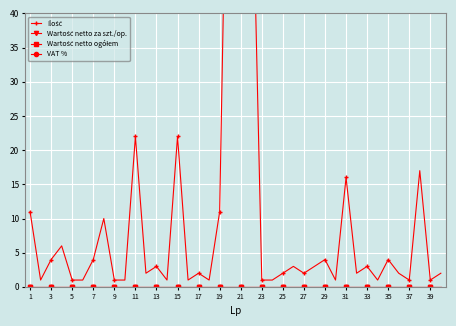

Rank the series at 25 from highest to lowest value.

Ilość, Wartość netto za szt./op., Wartość netto ogółem, VAT %